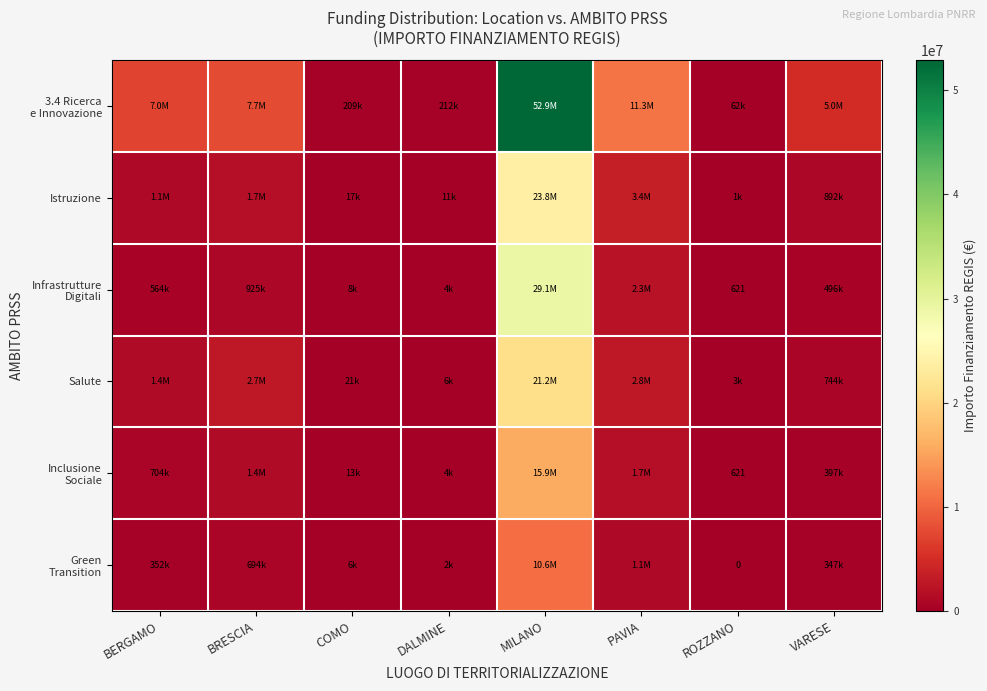

True or false: 3.4 Ricerca e Innovazione has a value of 62062.4 at ROZZANO.

True